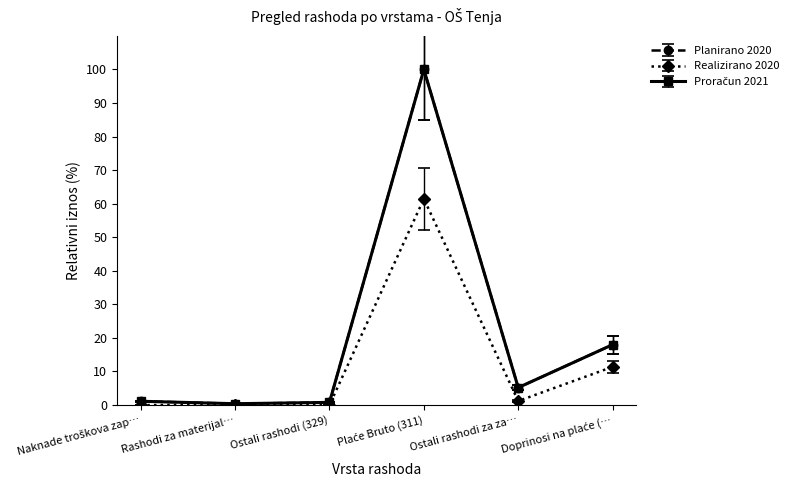

What is the label of the 6th point from the left?

Doprinosi na plaće (…